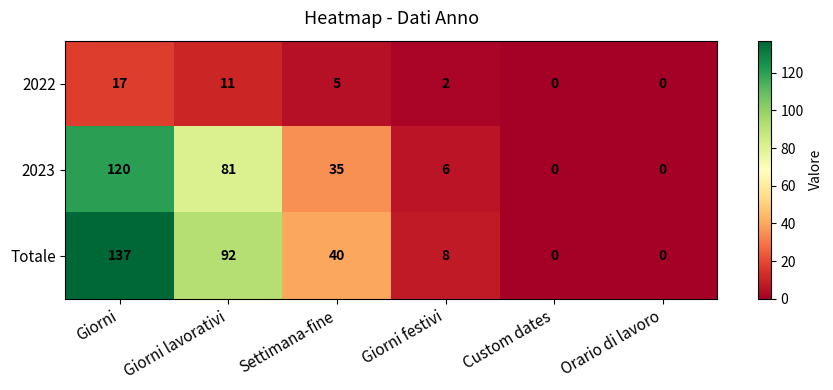

Which series has the widest spread of values?

Totale